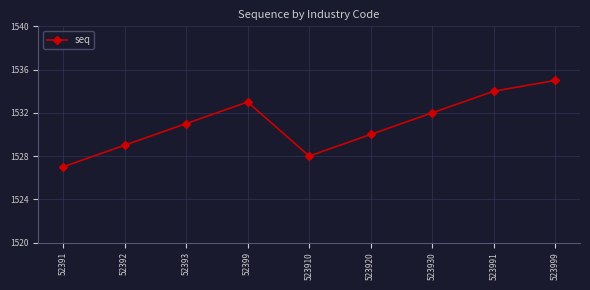

What is the value of the 6th point from the left?

1530